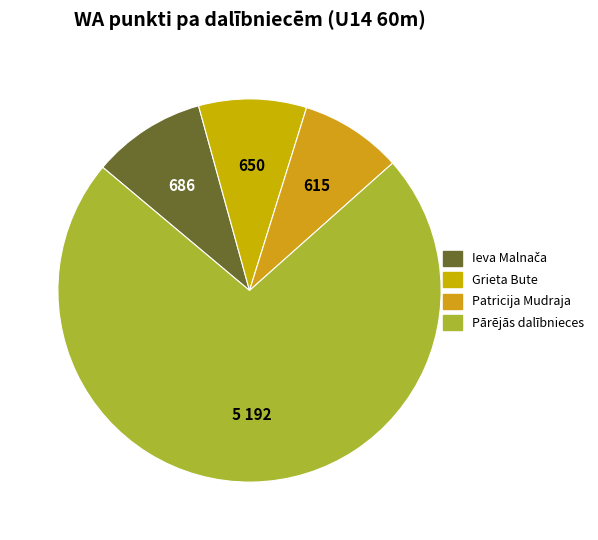

Does any single category account for the majority?

Yes